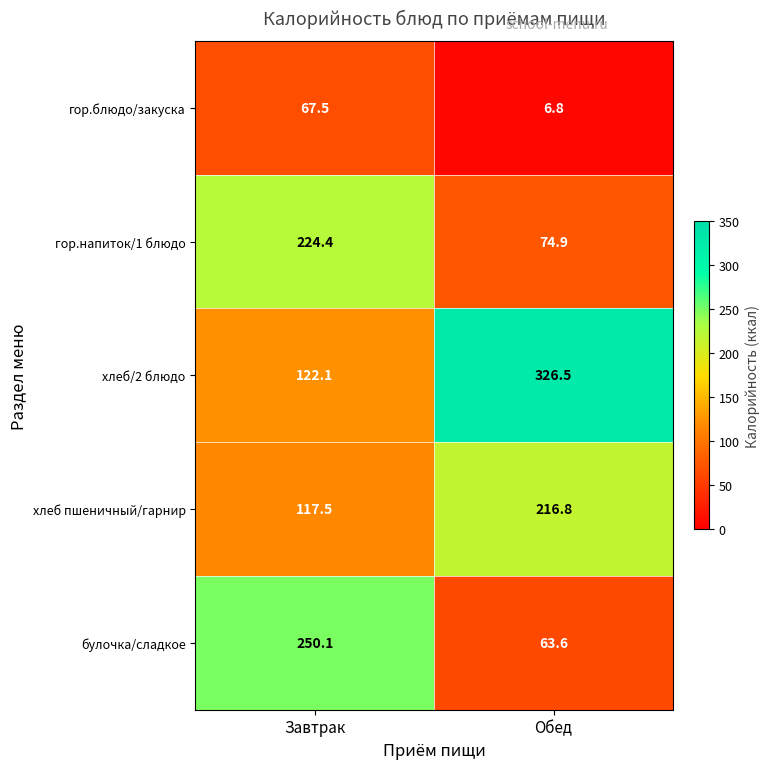

Which label corresponds to the largest value in the chart?

Обед